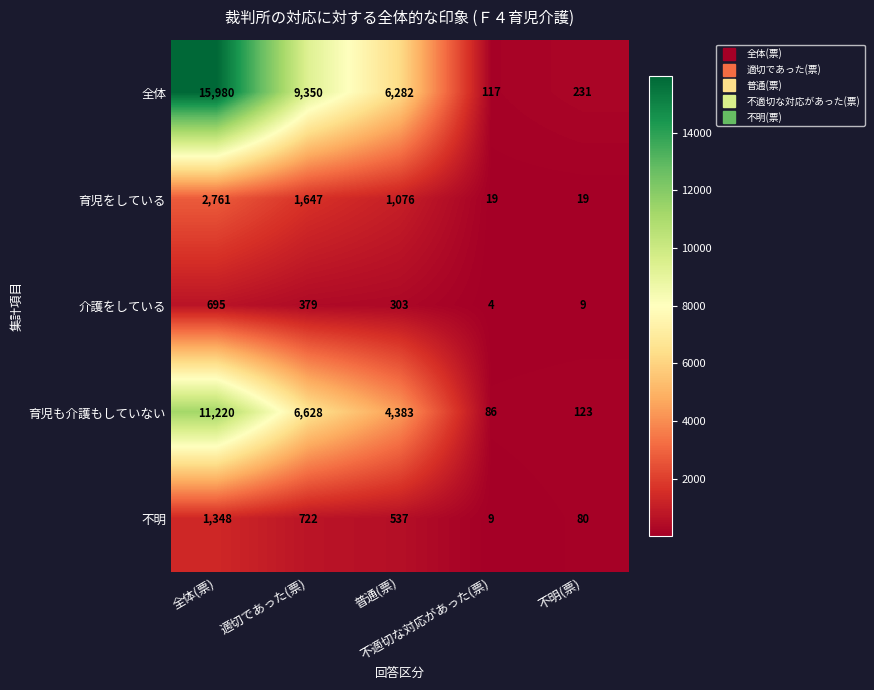

Rank the series at 全体(票) from highest to lowest value.

全体, 育児も介護もしていない, 育児をしている, 不明, 介護をしている